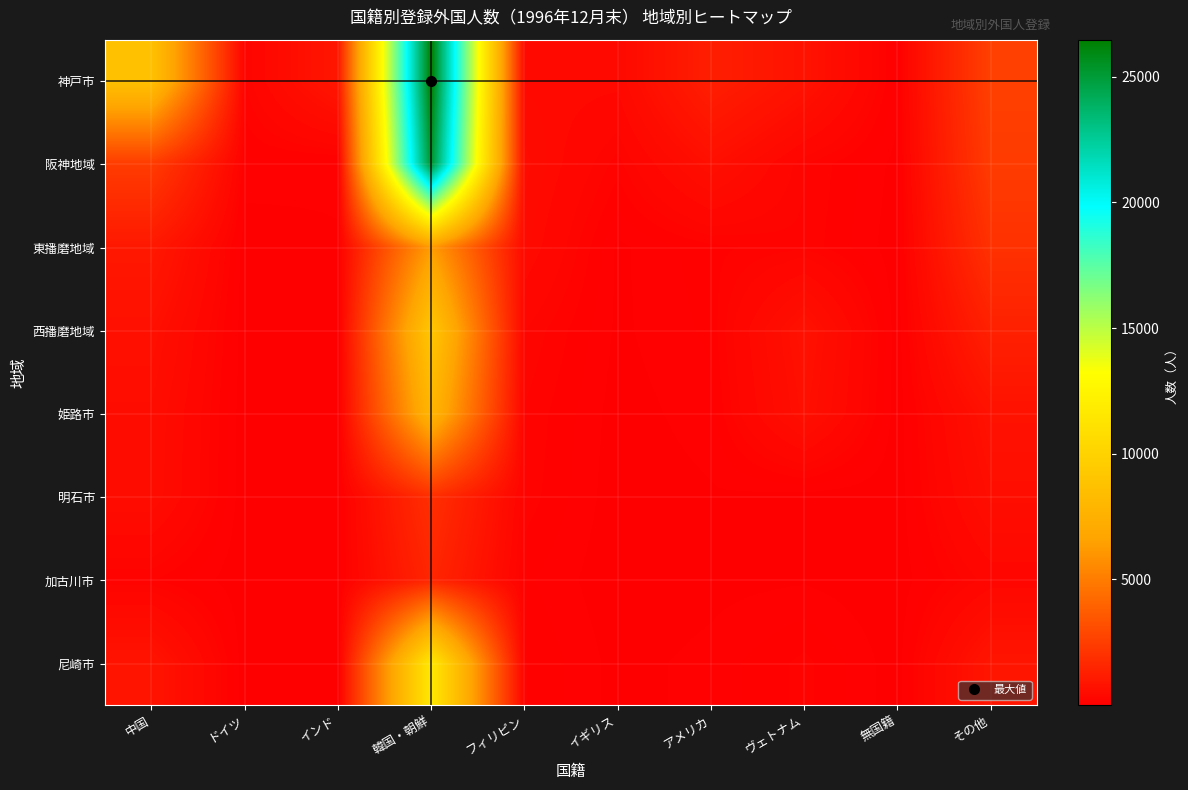

Reading right to left, list all the values displayed in this chart.

神戸市: その他=2608	無国籍=69	ヴェトナム=773	アメリカ=1247	イギリス=392	フィリピン=401	韓国・朝鮮=26465	インド=937	ドイツ=202	中国=8695
阪神地域: その他=2405	無国籍=30	ヴェトナム=210	アメリカ=640	イギリス=180	フィリピン=487	韓国・朝鮮=25262	インド=67	ドイツ=94	中国=2414
東播磨地域: その他=2002	無国籍=13	ヴェトナム=193	アメリカ=140	イギリス=39	フィリピン=435	韓国・朝鮮=6324	インド=46	ドイツ=7	中国=994
西播磨地域: その他=1331	無国籍=7	ヴェトナム=726	アメリカ=118	イギリス=39	フィリピン=259	韓国・朝鮮=9128	インド=2	ドイツ=6	中国=673
姫路市: その他=741	無国籍=6	ヴェトナム=647	アメリカ=83	イギリス=23	フィリピン=202	韓国・朝鮮=7899	インド=2	ドイツ=5	中国=554
明石市: その他=593	無国籍=6	ヴェトナム=20	アメリカ=45	イギリス=14	フィリピン=187	韓国・朝鮮=1906	インド=12	ドイツ=3	中国=534
加古川市: その他=301	無国籍=4	ヴェトナム=45	アメリカ=32	イギリス=6	フィリピン=116	韓国・朝鮮=1528	インド=27	ドイツ=1	中国=161
尼崎市: その他=890	無国籍=16	ヴェトナム=173	アメリカ=72	イギリス=30	フィリピン=159	韓国・朝鮮=11597	インド=10	ドイツ=3	中国=833